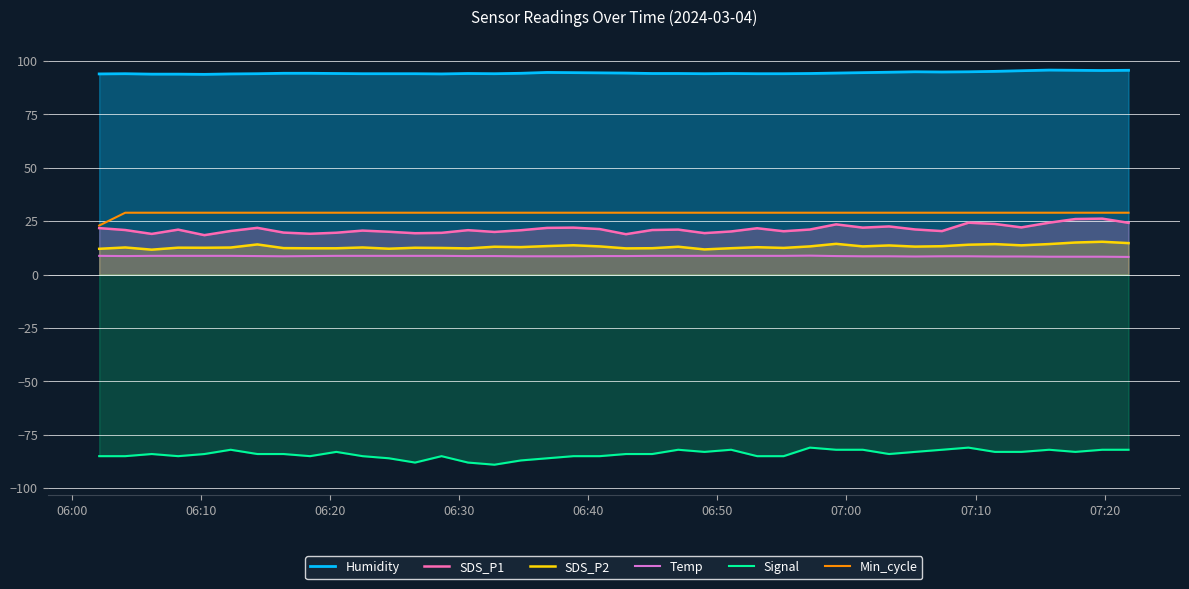

What are all the series names shown in the legend?

Humidity, SDS_P1, SDS_P2, Temp, Signal, Min_cycle